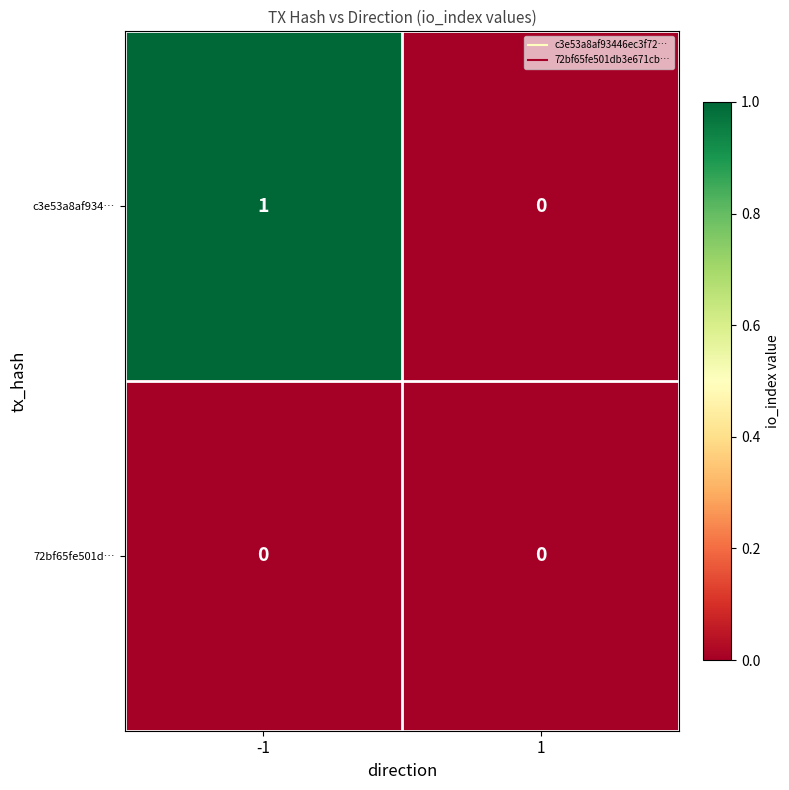

Rank the series by their average value, from highest to lowest.

c3e53a8af934…, 72bf65fe501d…